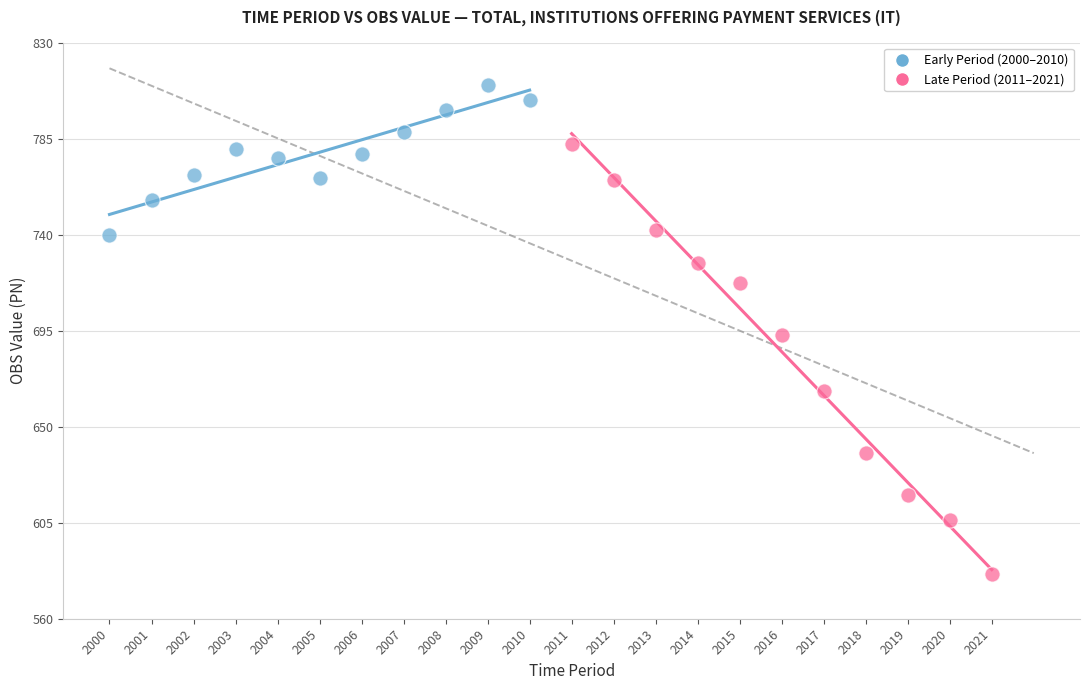

Which series has the widest spread of Y values?

Late Period (2011–2021)